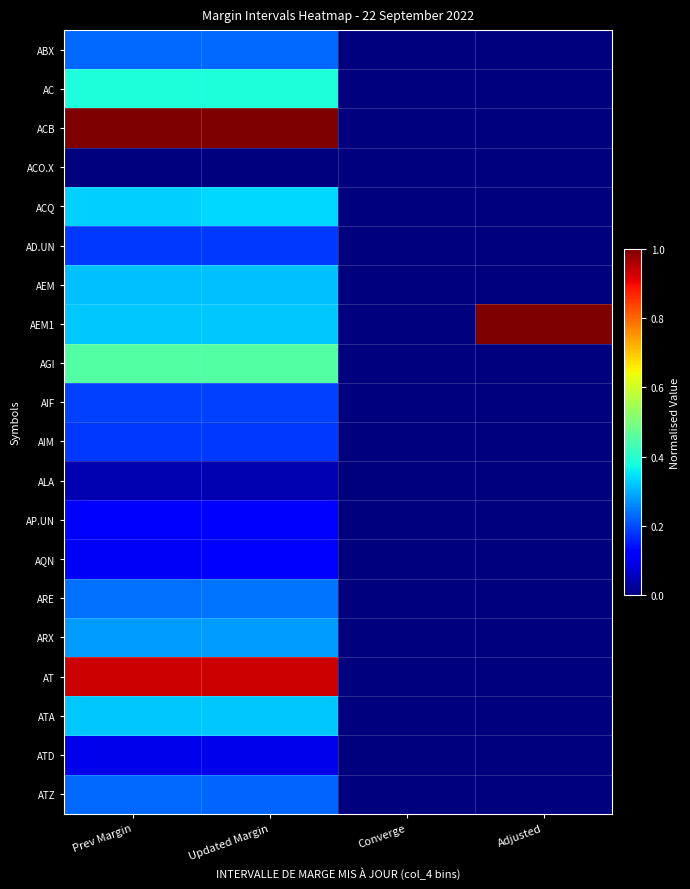

At how many categories does at least one series exceed 0?

3